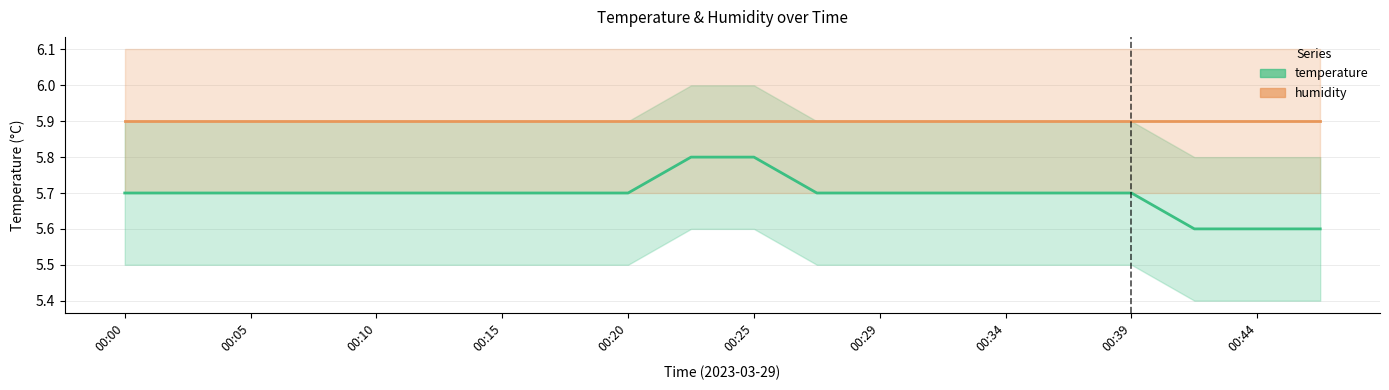

Reading left to right, transcribe all the data shown in this chart.

temperature: 5.7	5.7	5.7	5.7	5.7	5.7	5.7	5.7	5.7	5.8	5.8	5.7	5.7	5.7	5.7	5.7	5.7	5.6	5.6	5.6
humidity: 5.9	5.9	5.9	5.9	5.9	5.9	5.9	5.9	5.9	5.9	5.9	5.9	5.9	5.9	5.9	5.9	5.9	5.9	5.9	5.9